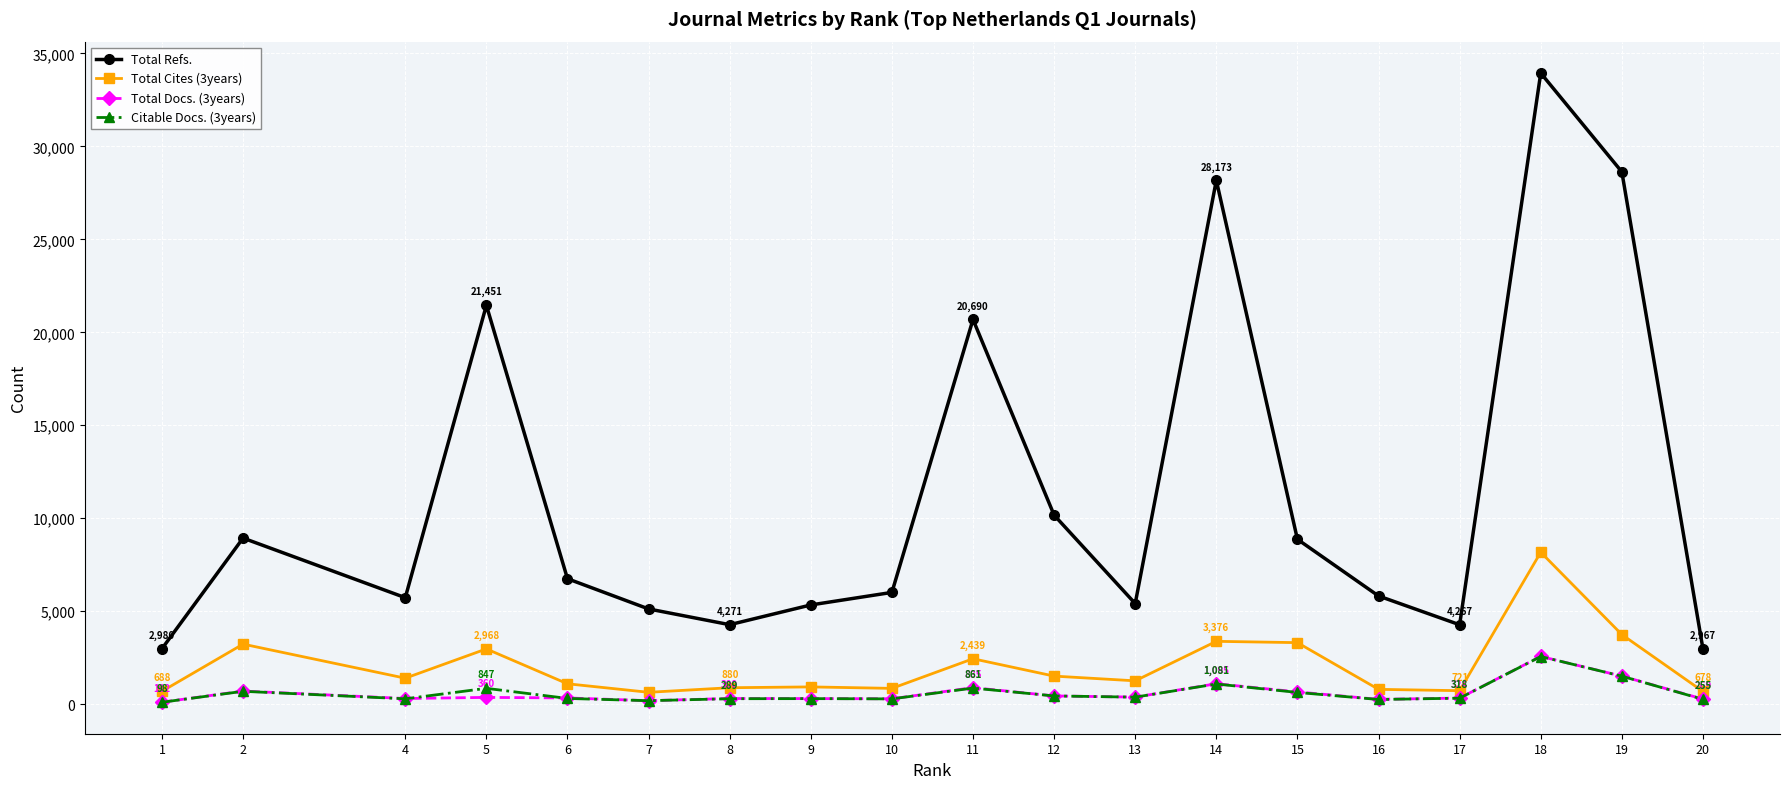

Which series has the largest range (max minus min)?

Total Refs.